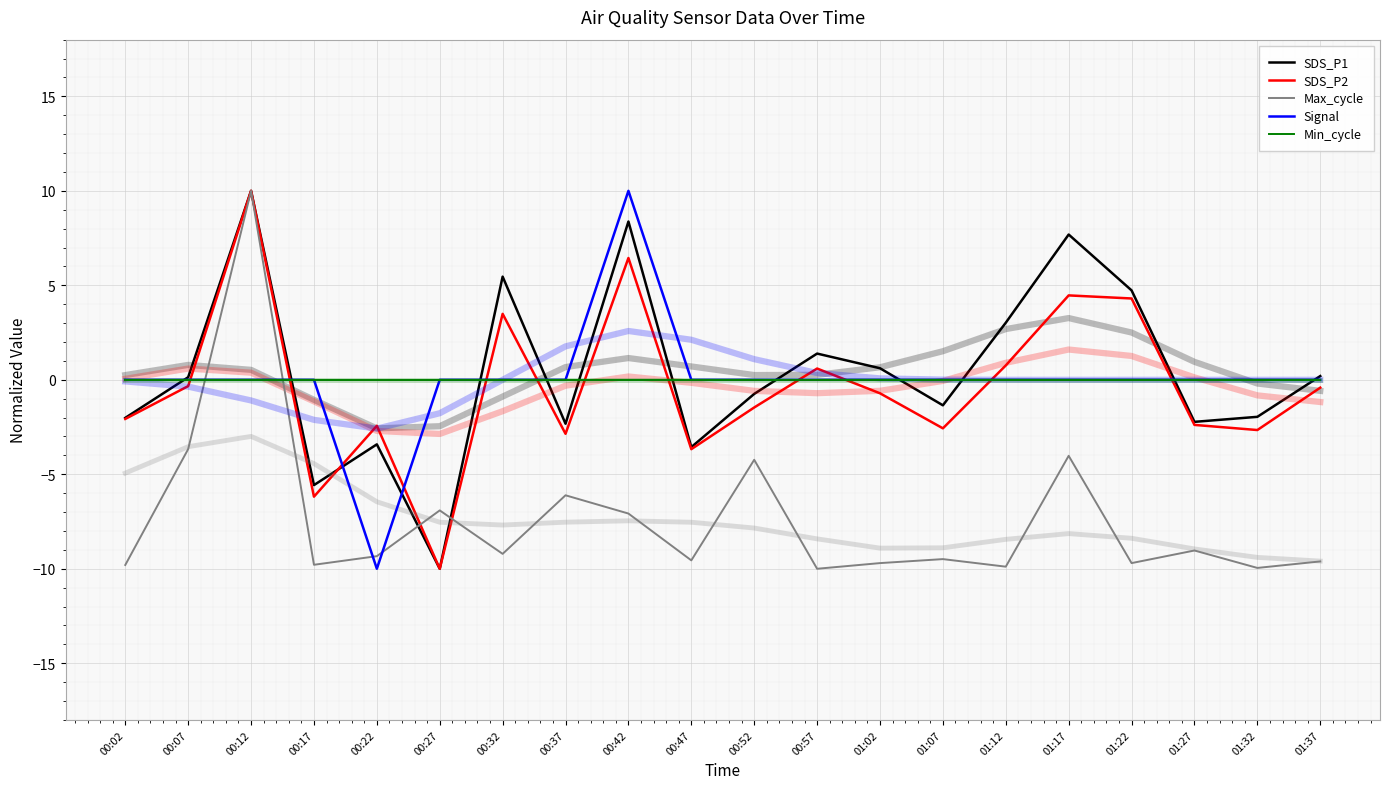

What is the sum of all SDS_P1 values?

8.4